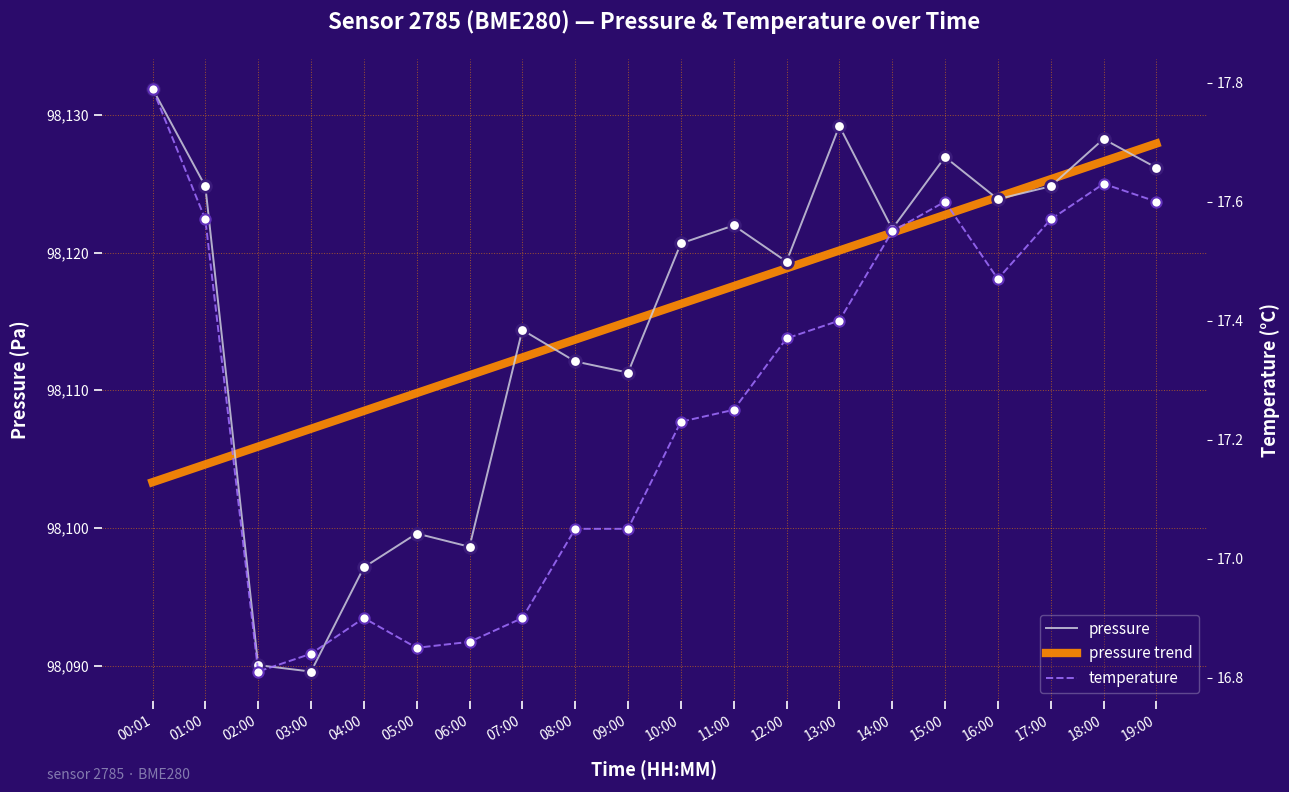

At which category is the sum across all series the highest?

18:00